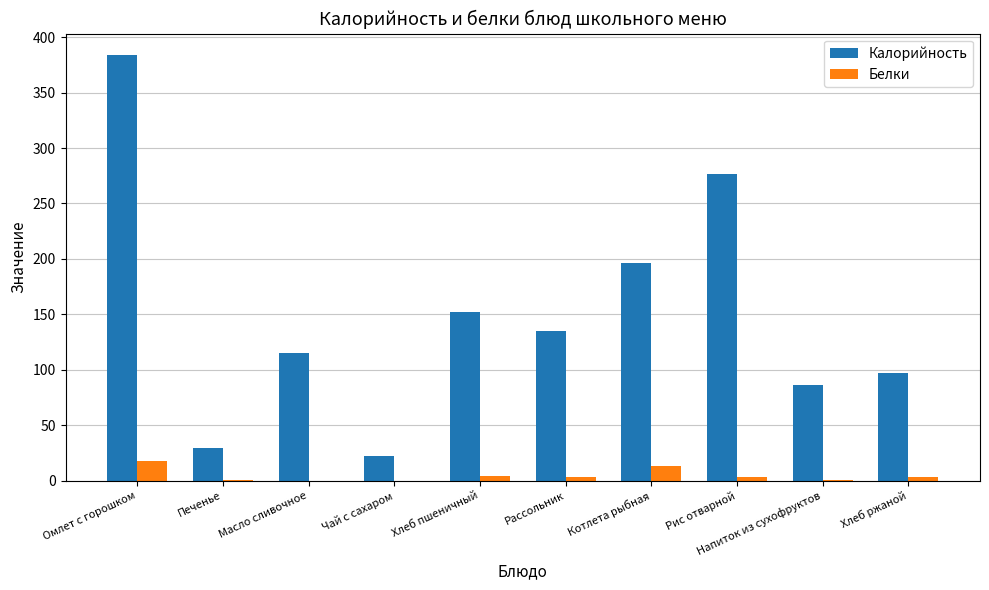

Are the bars grouped side by side (vs. stacked)?

Yes